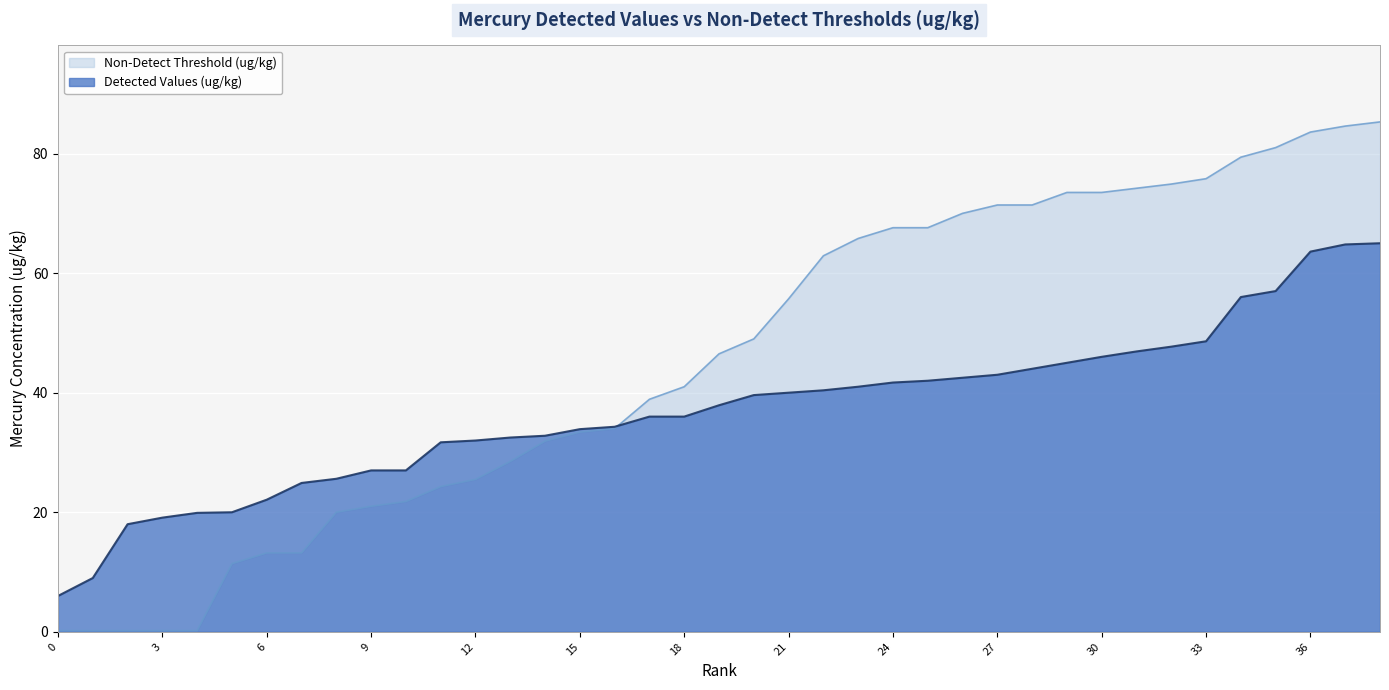

Between 24 and 37, which series saw the biggest shift?

Detected Values (ug/kg)